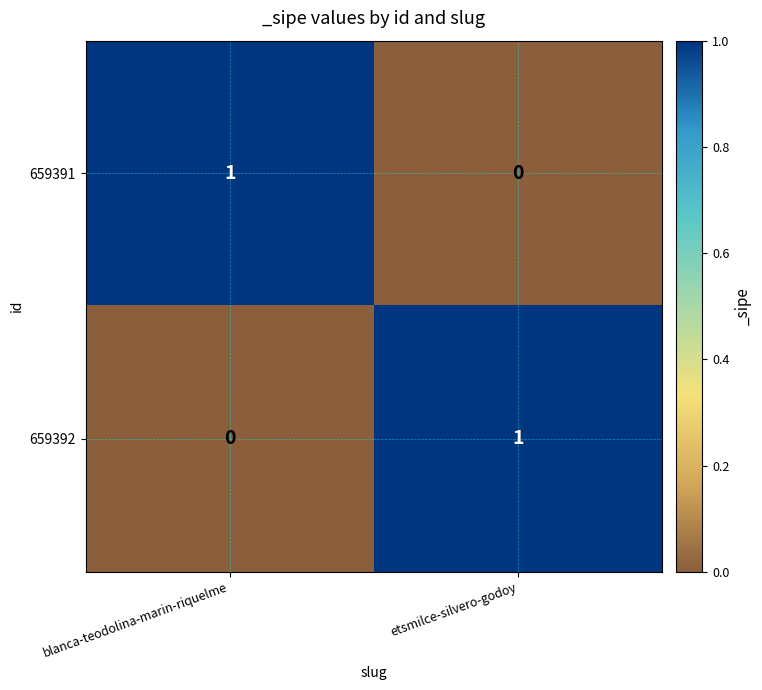

Count the number of categories in the chart.

2